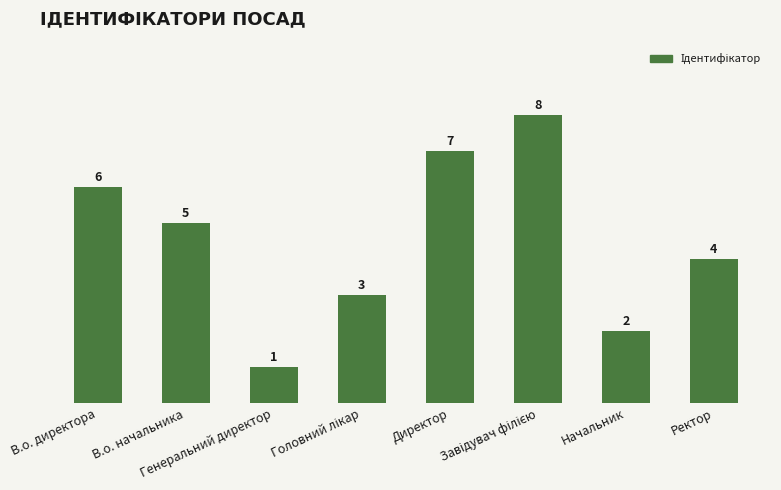

Count the number of categories in the chart.

8